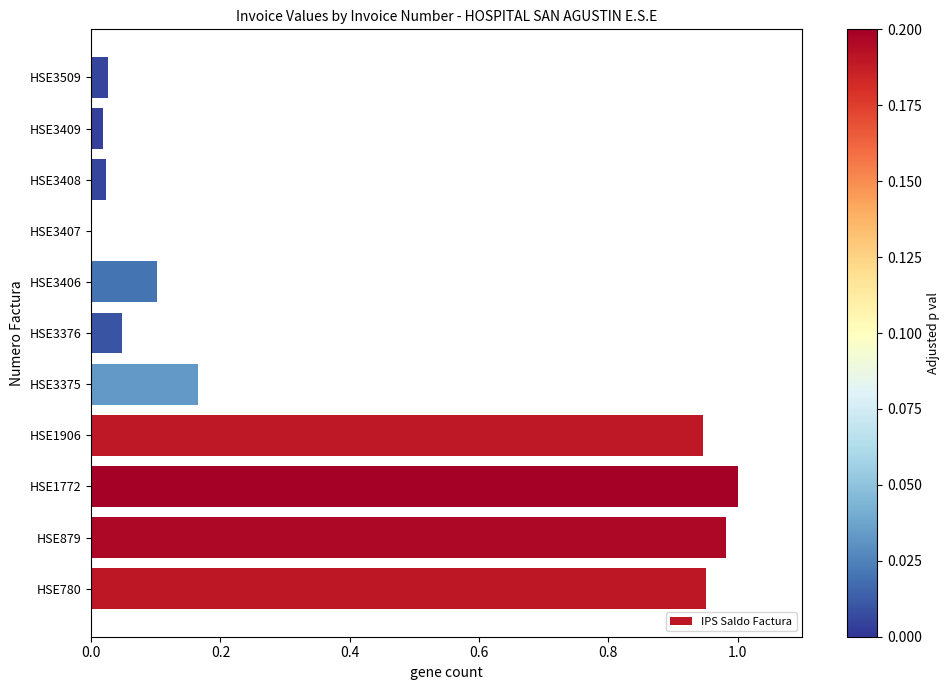

Are the bars horizontal?

Yes